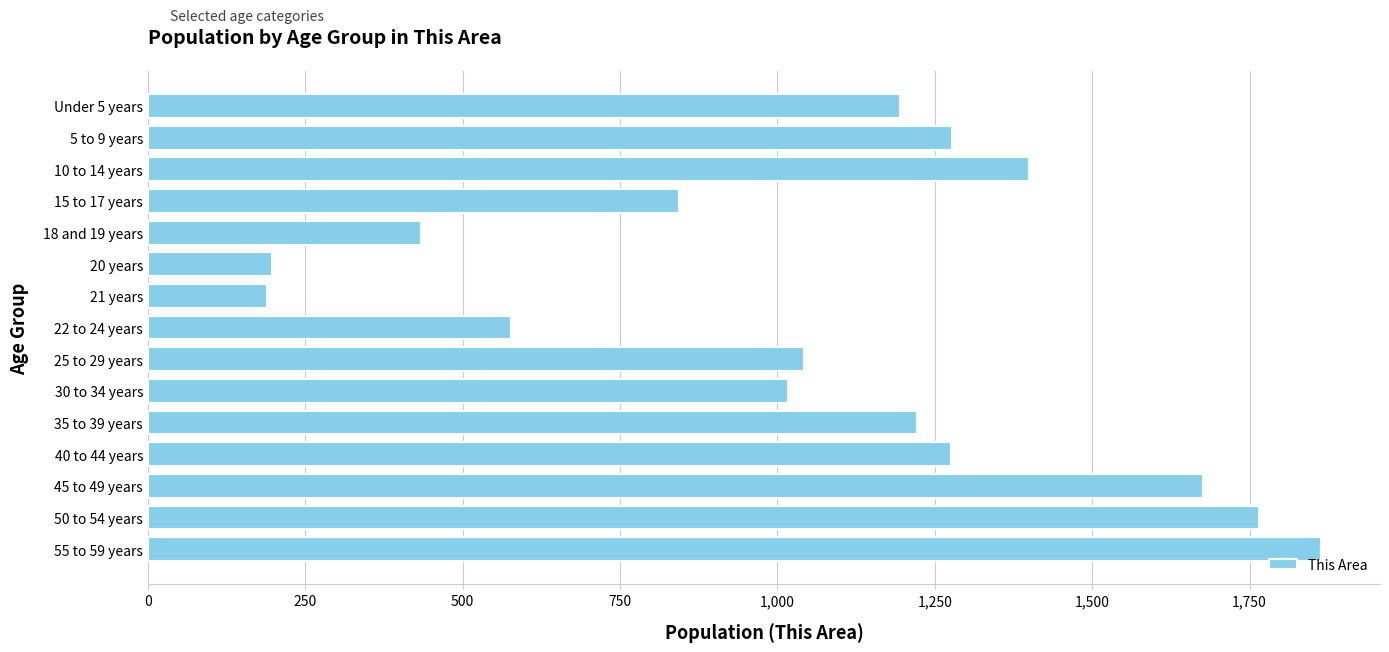

At which category does the chart reach its peak across all series?

55 to 59 years